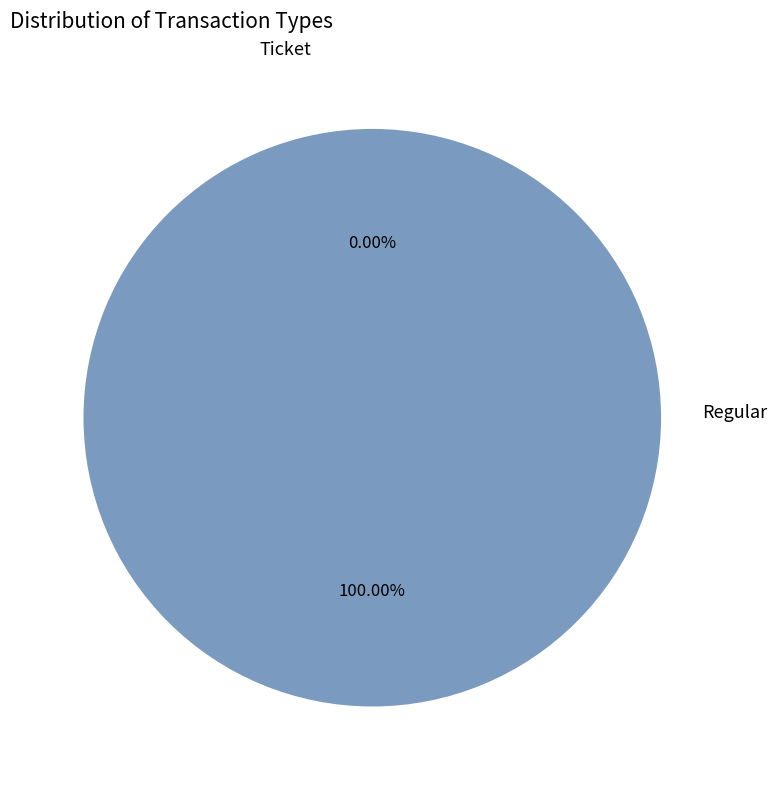

How many segments does this pie chart have?

2